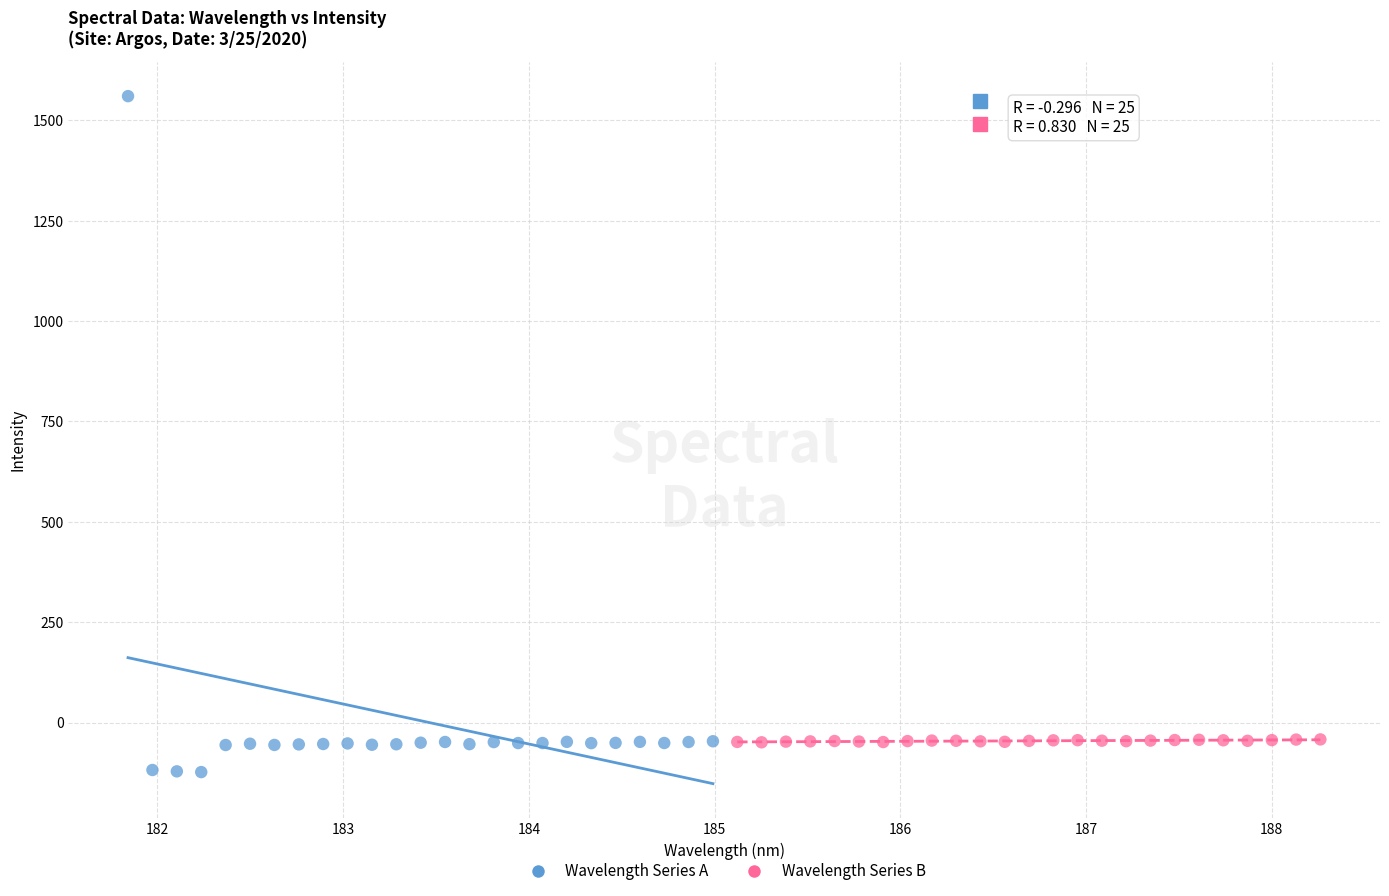

Which series reaches the maximum Y coordinate?

Wavelength Series A